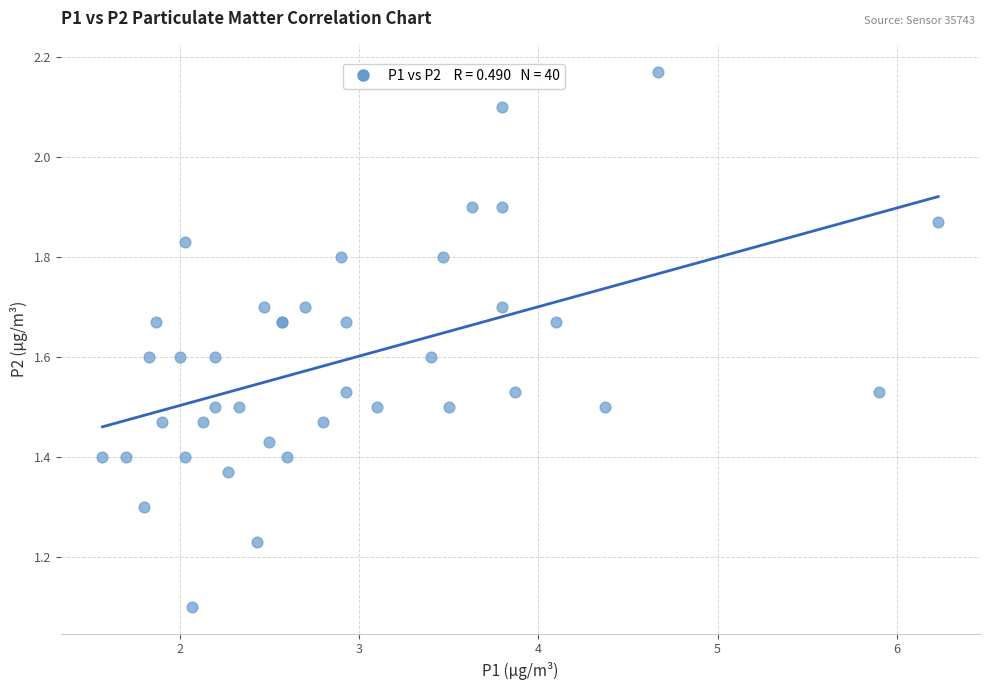

What Y value in the scatter plot is closest to 1?

1.1